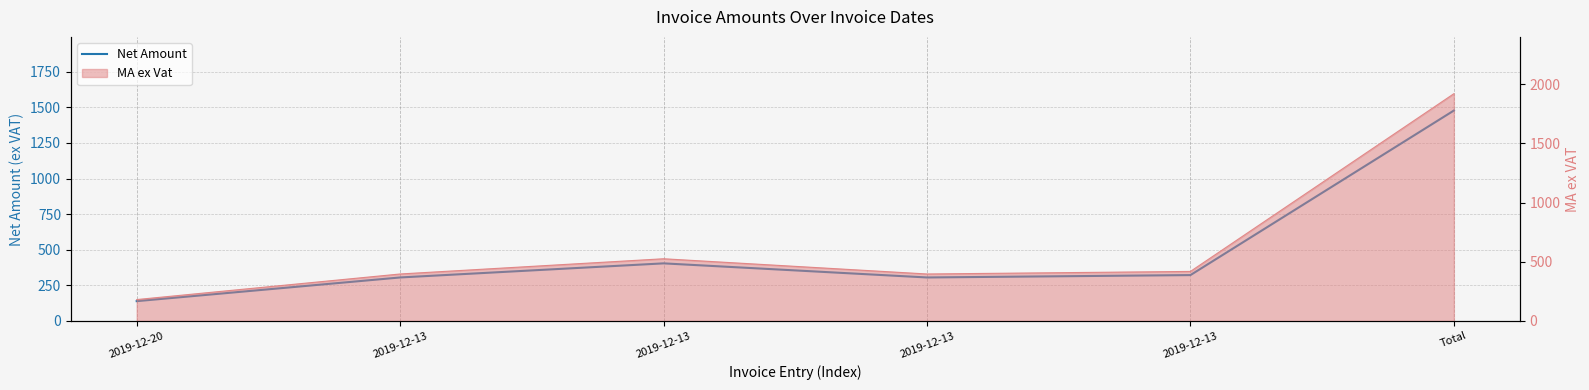

Rank the categories by value from lowest to highest.

2019-12-20, 2019-12-13, 2019-12-13, 2019-12-13, 2019-12-13, Total